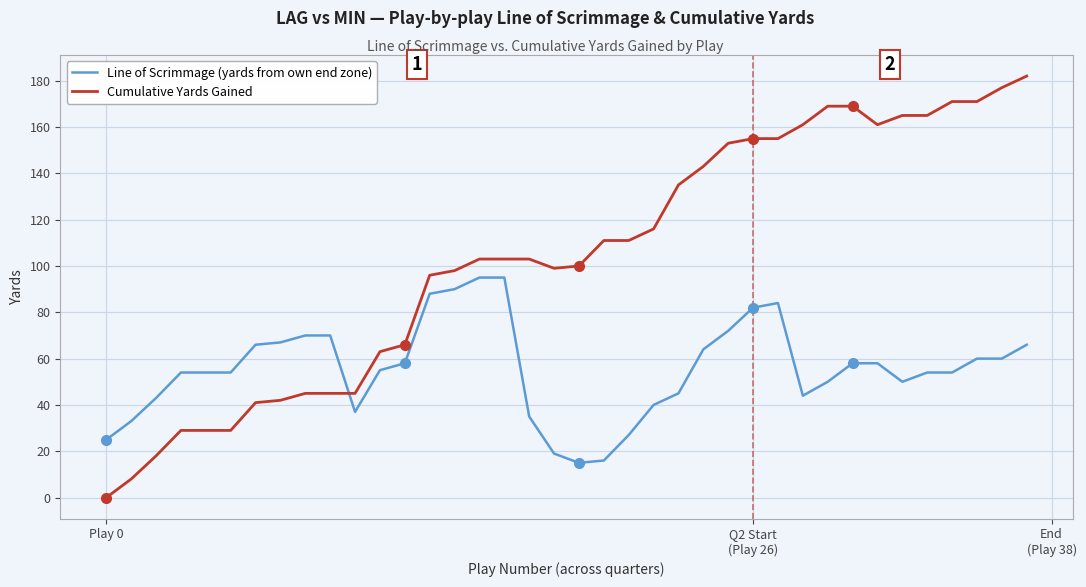

What is the lowest value of the Line of Scrimmage (yards from own end zone) series?

15